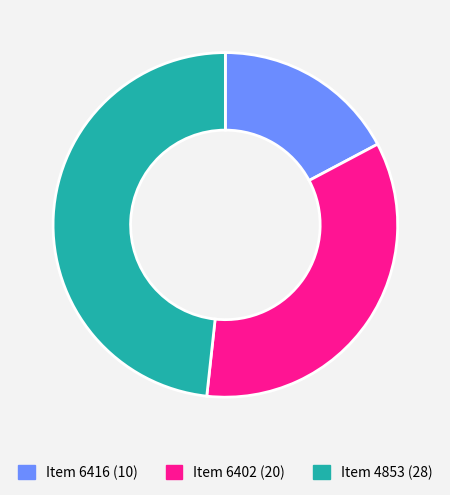

Is there any slice that represents more than half of the pie?

No